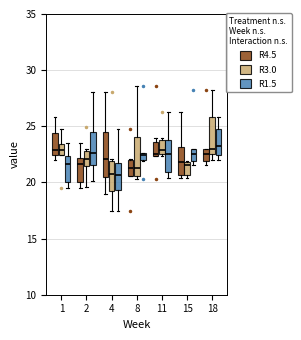

Where is the lower edge of the box for 15 (R1.5) on the y-axis? The values are not printed on the chart, so give them approximately, as read against the axis.

22.0